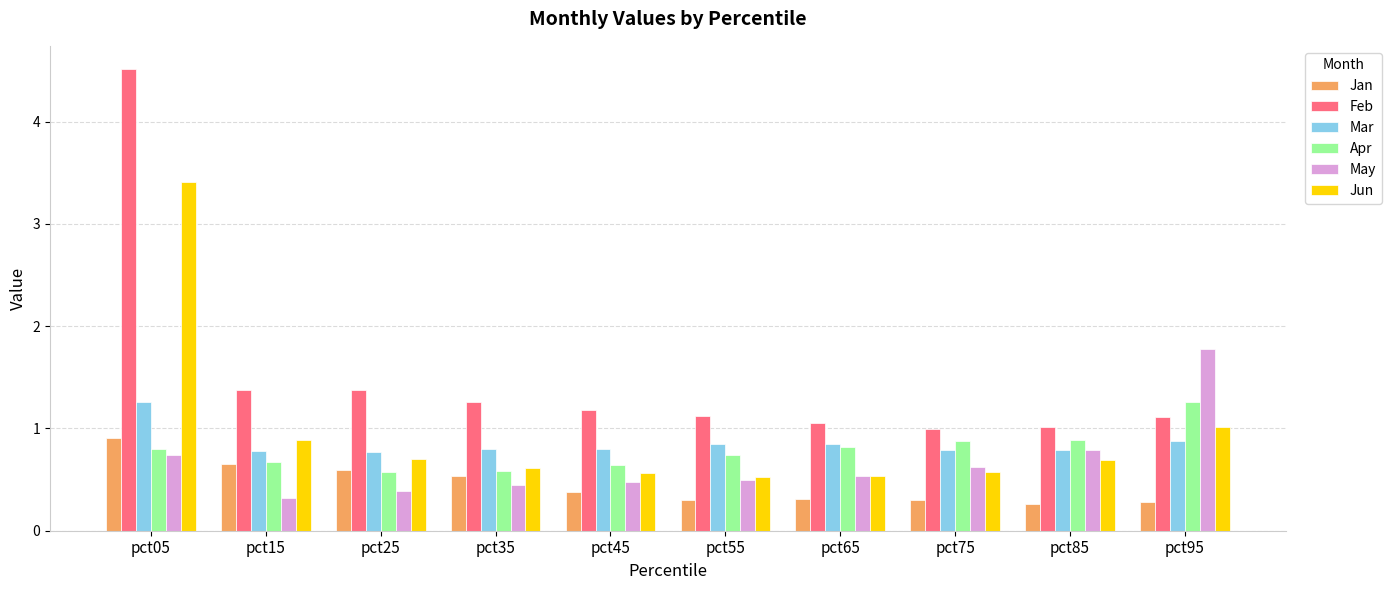

How many bars are there in each group?

6